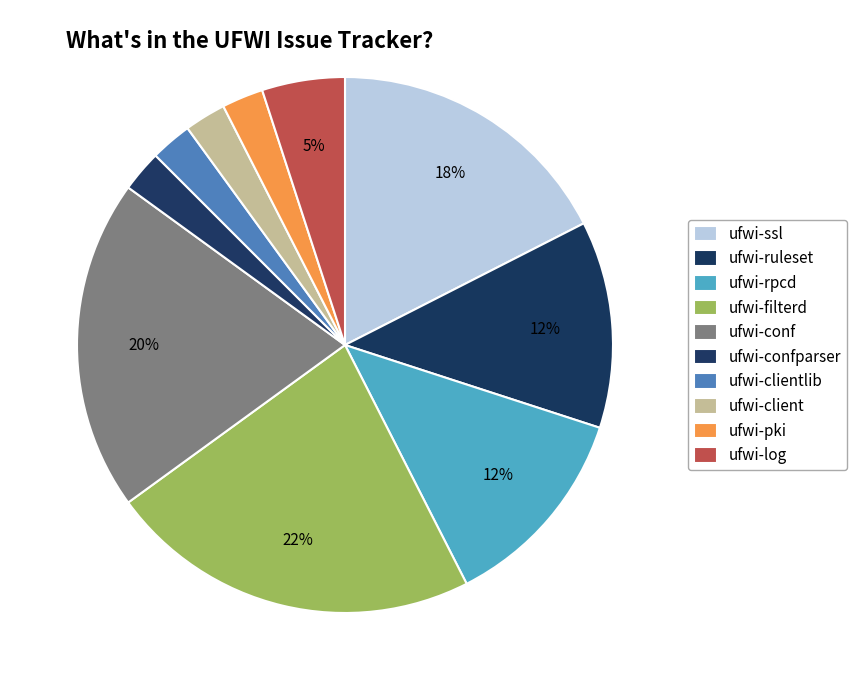

How many slices are in this pie chart?

10